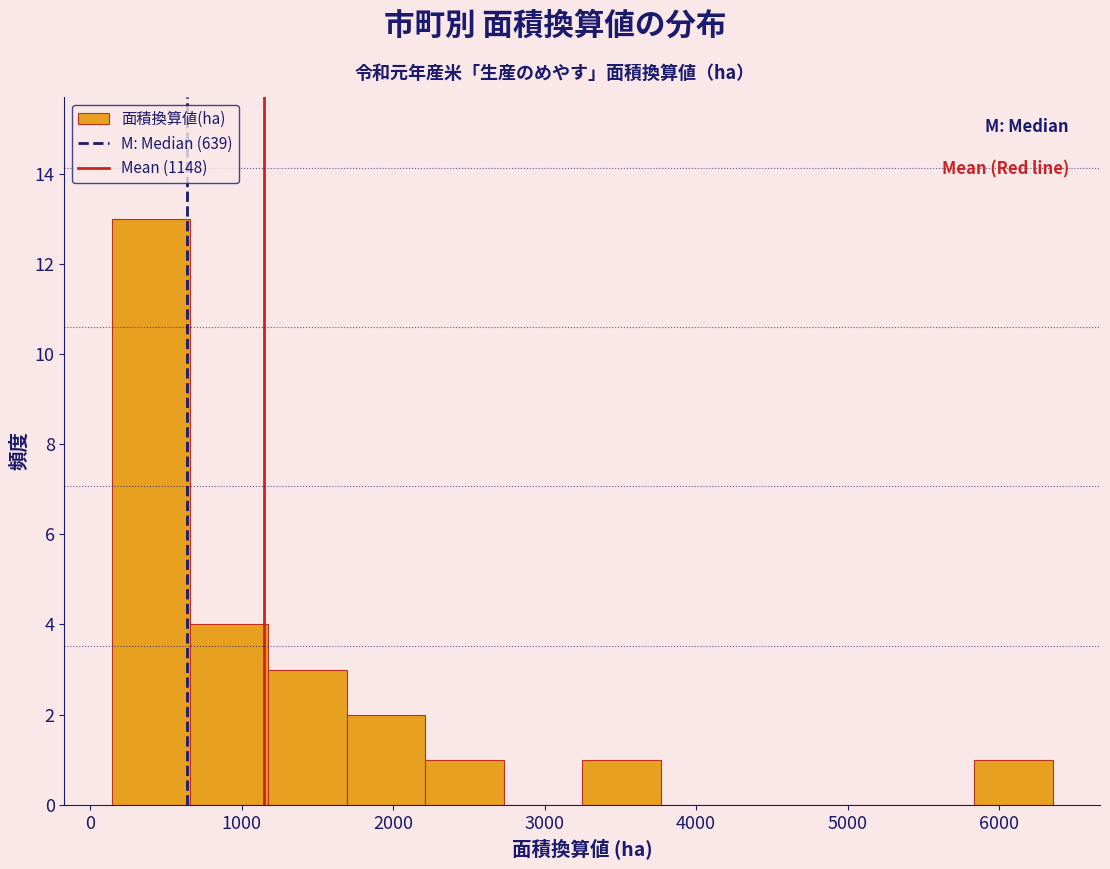

Which range on the x-axis has the tallest bar?

100 to 700